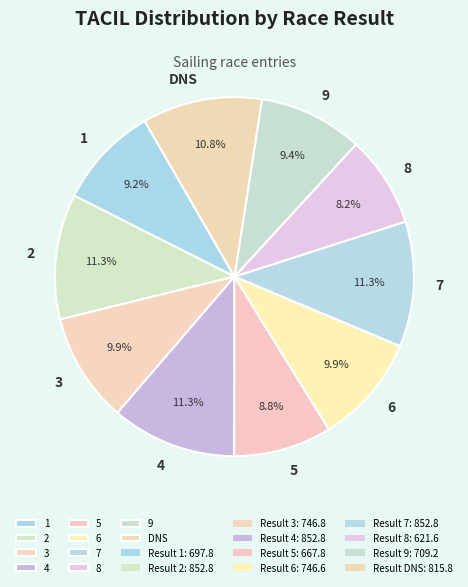

What is the total percentage of 3 and 5?

18.7%